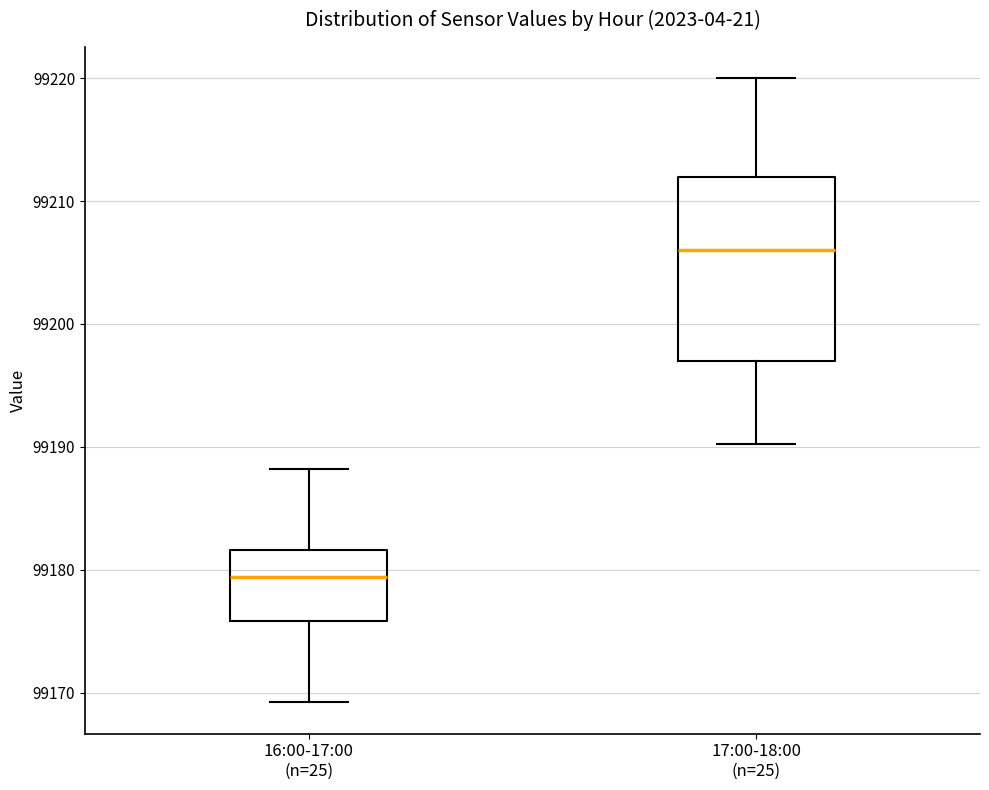

Reading left to right, read every box against the y-axis: the position of its median line, the range the box covers, and the ends of its whiskers. The values are not printed on the chart, so give them approximately, as read against the axis.

16:00-17:00 (n=25): median 99179, box 99176 to 99182, whiskers 99169 to 99188
17:00-18:00 (n=25): median 99206, box 99197 to 99212, whiskers 99190 to 99220